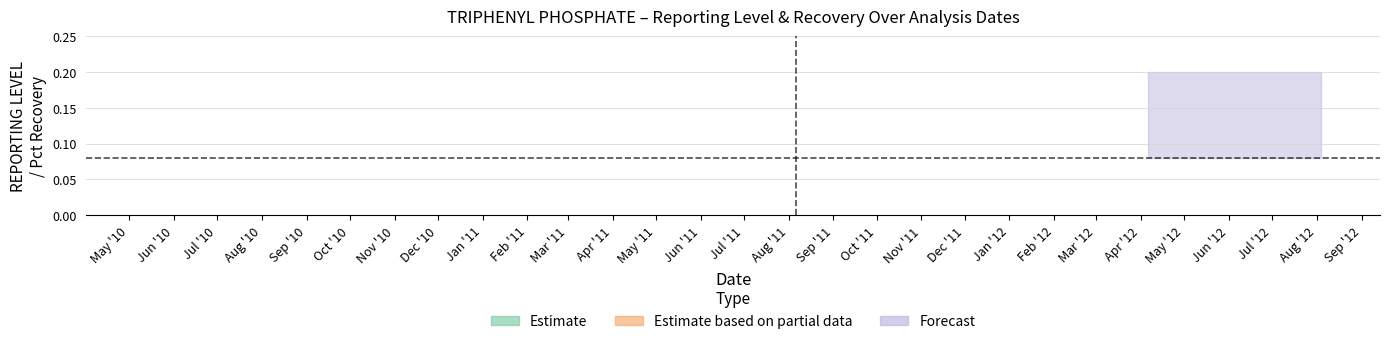

At which label does Estimate_hi reach its minimum?

2010-05-12